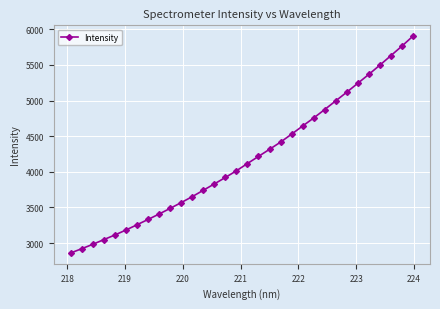

What is the greatest value displayed?

5903.8